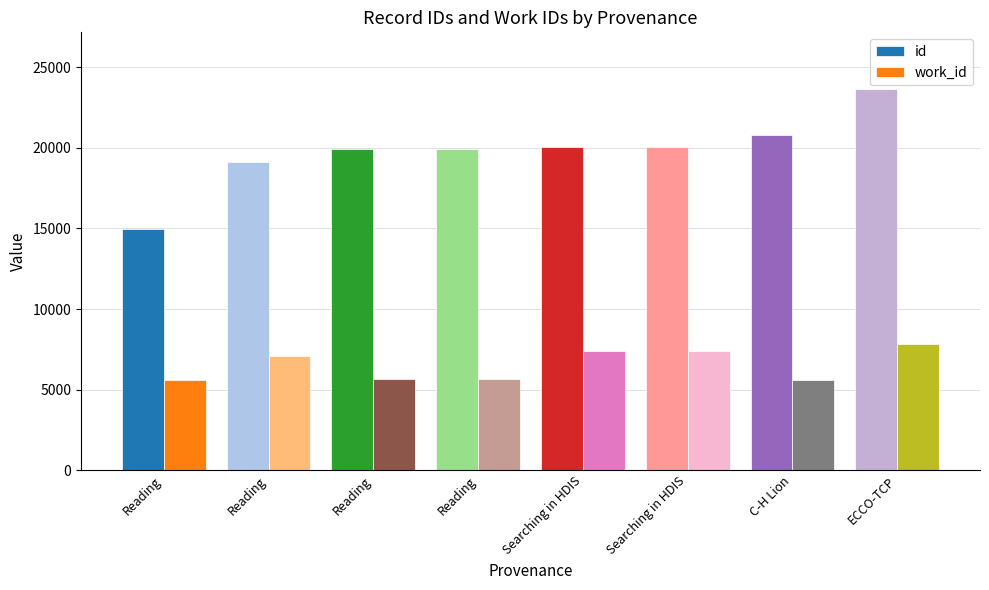

What are all the series names shown in the legend?

id, work_id